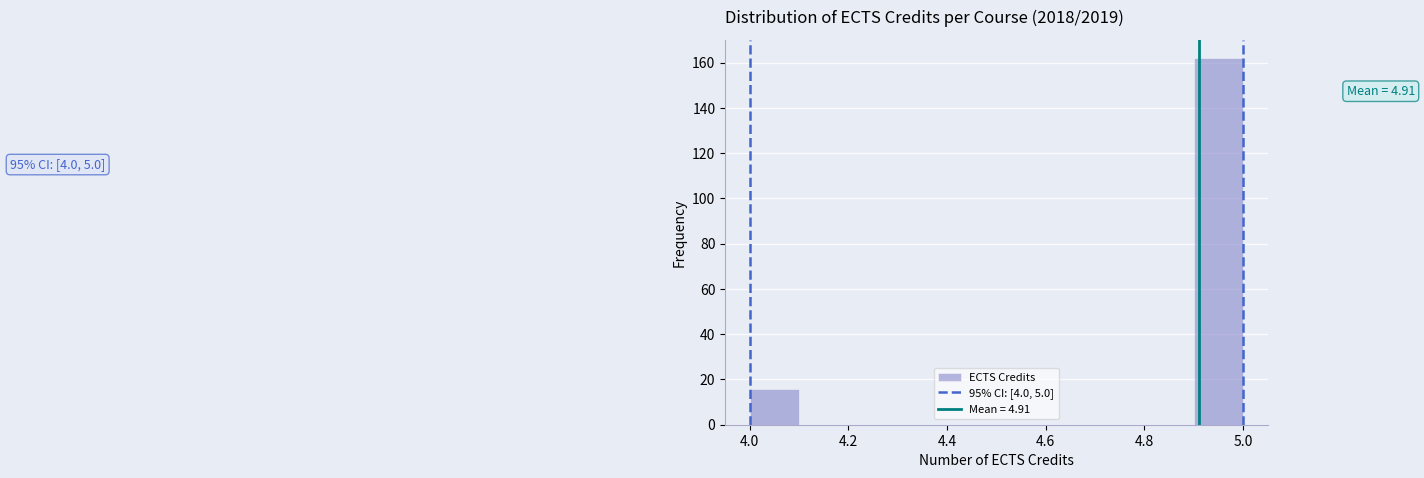

Which range on the x-axis has the tallest bar?

4.9 to 5.0